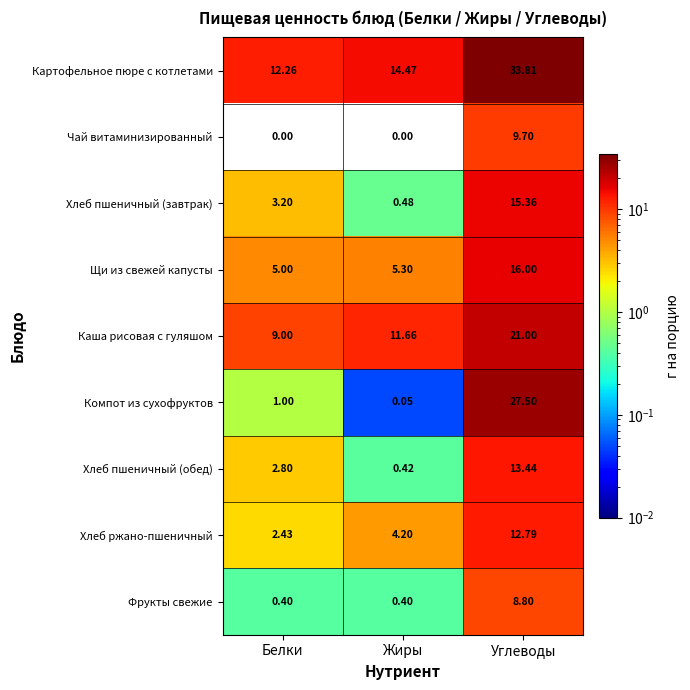

Is the value of Хлеб ржано-пшеничный at Жиры greater than the value of Картофельное пюре с котлетами at Жиры?

No